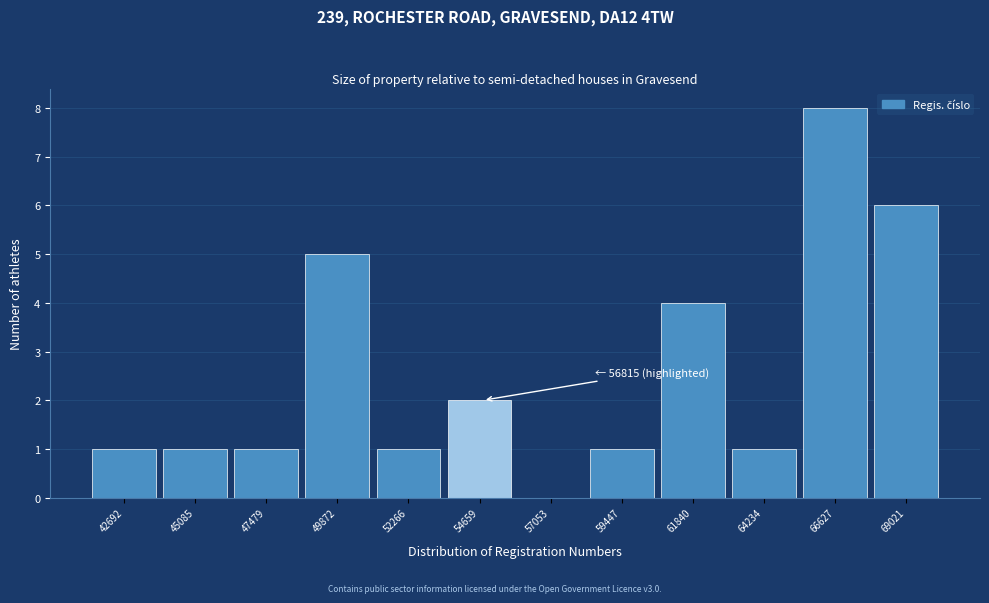

Reading right to left, transcribe all the data shown in this chart.

69021=6	66627=8	64234=1	61840=4	59447=1	57053=0	54659=2	52266=1	49872=5	47479=1	45085=1	42692=1